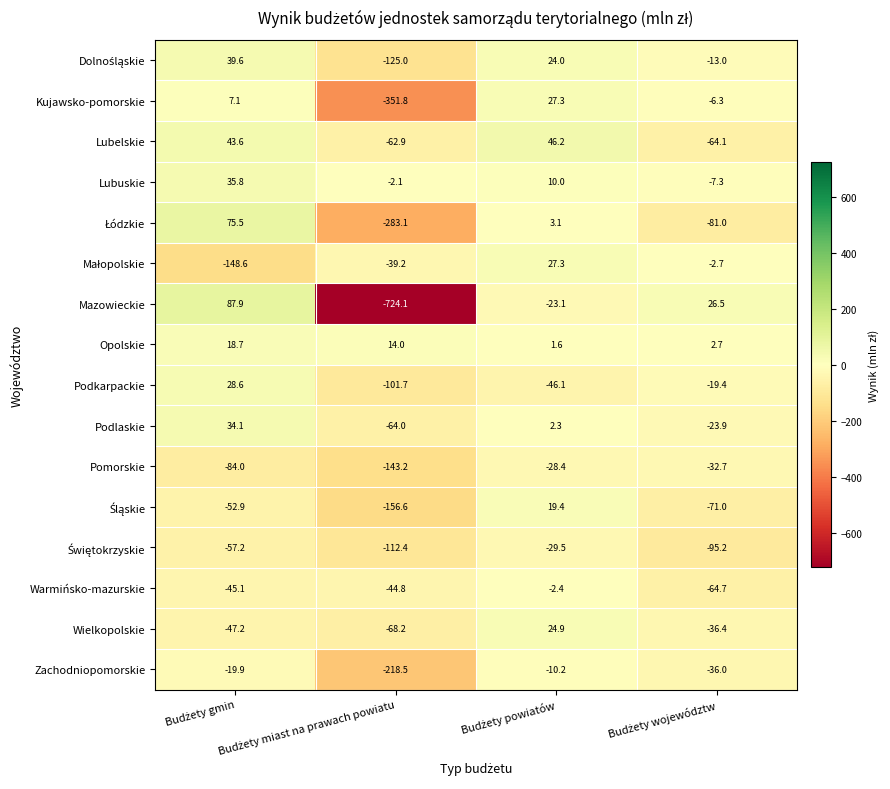

What is the minimum value for Warmińsko-mazurskie?

-64.7